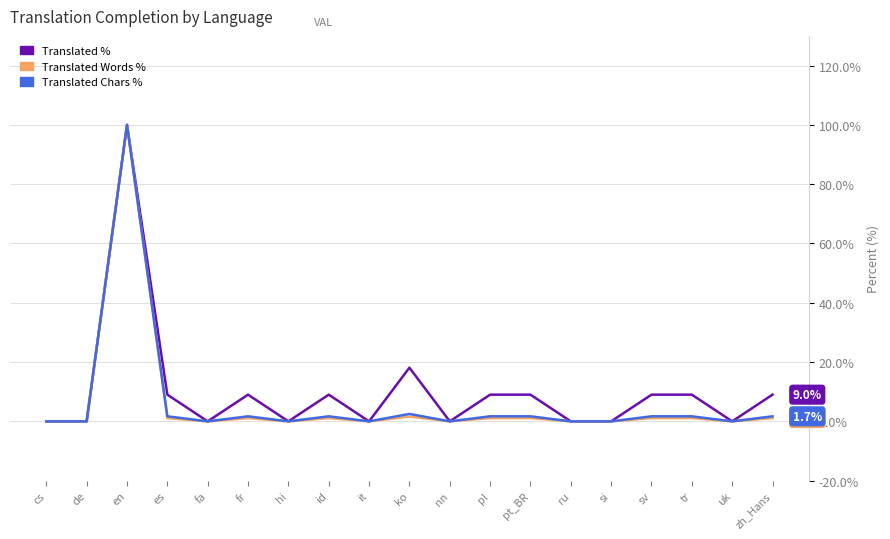

The Translated % series shows 9.0 at fr. True or false?

True